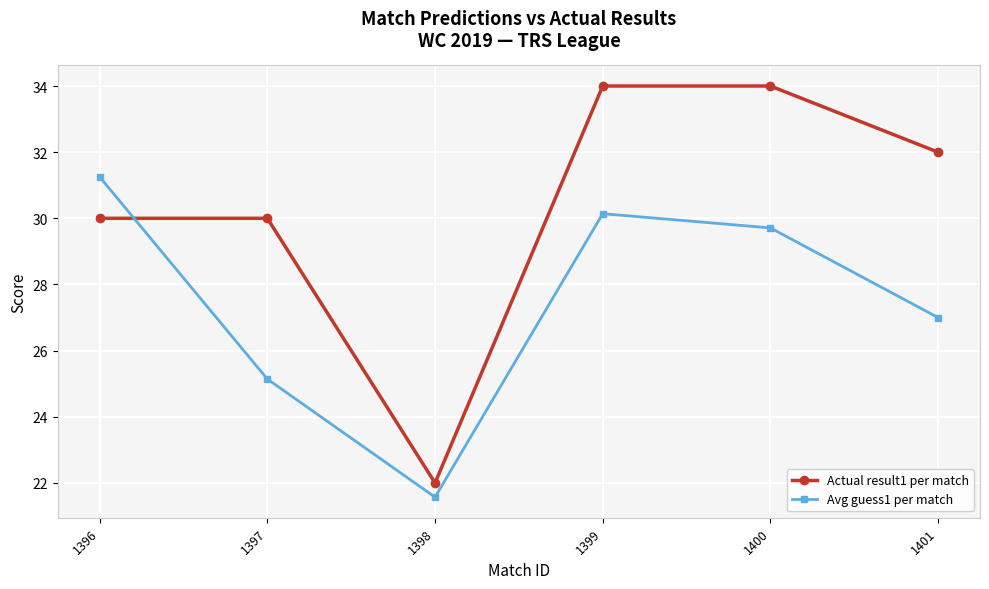

Which series ends up on top after the final intersection of Actual result1 per match and Avg guess1 per match?

Actual result1 per match